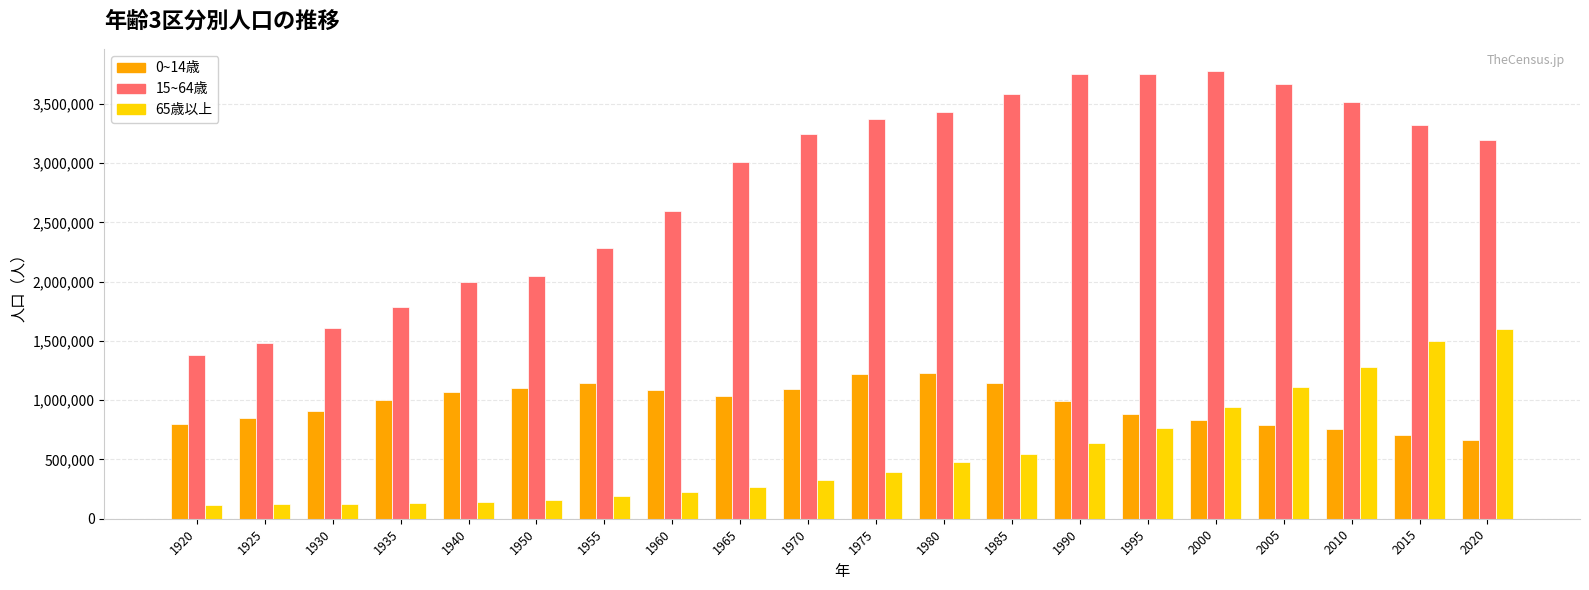

What is the difference between the highest and lowest values at 1935?

1653736